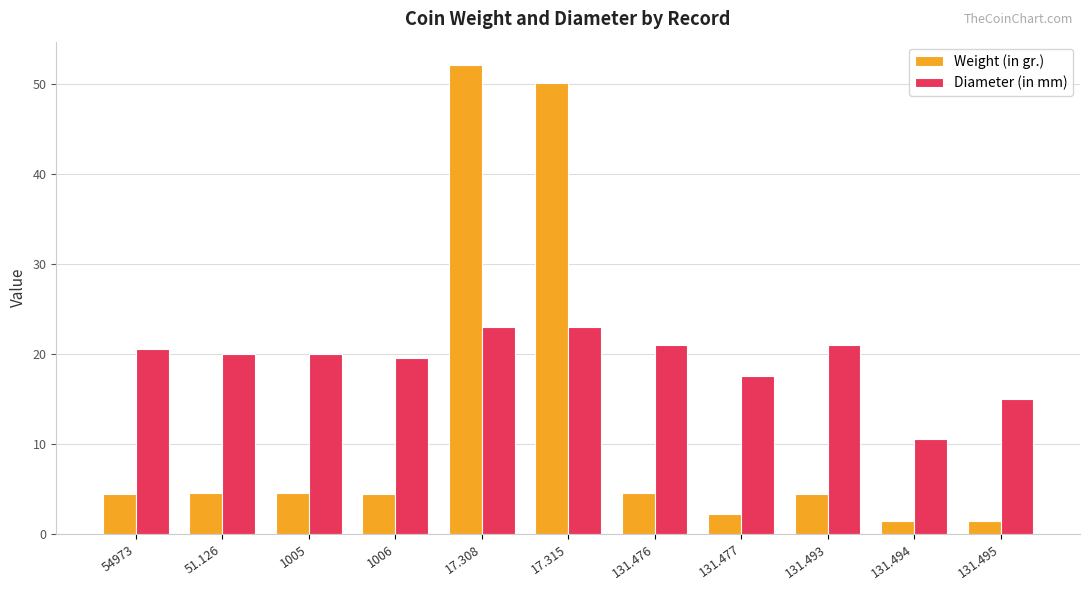

What is the smallest value displayed?

1.4